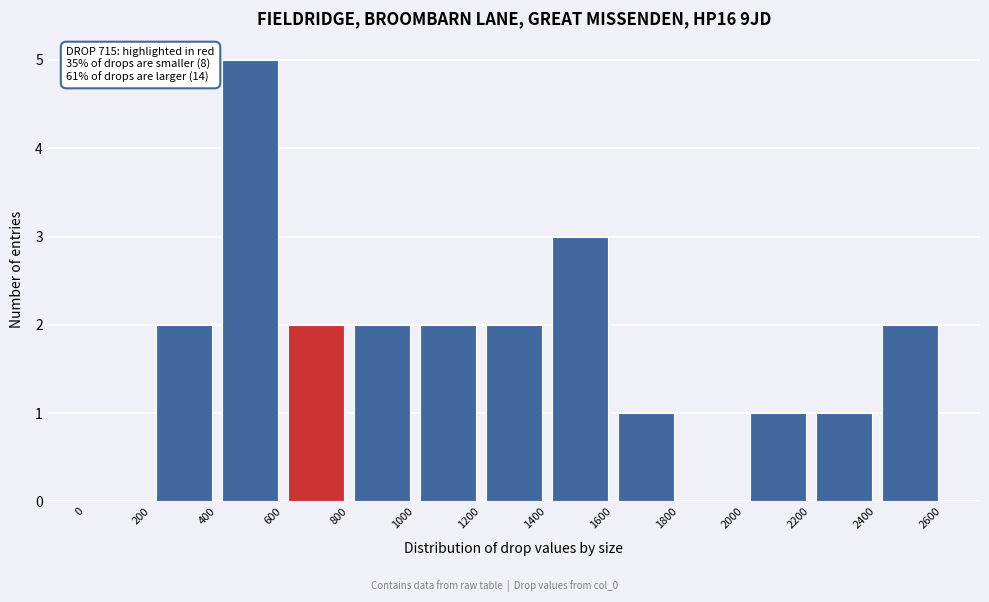

Which range on the x-axis has the tallest bar?

400 to 600